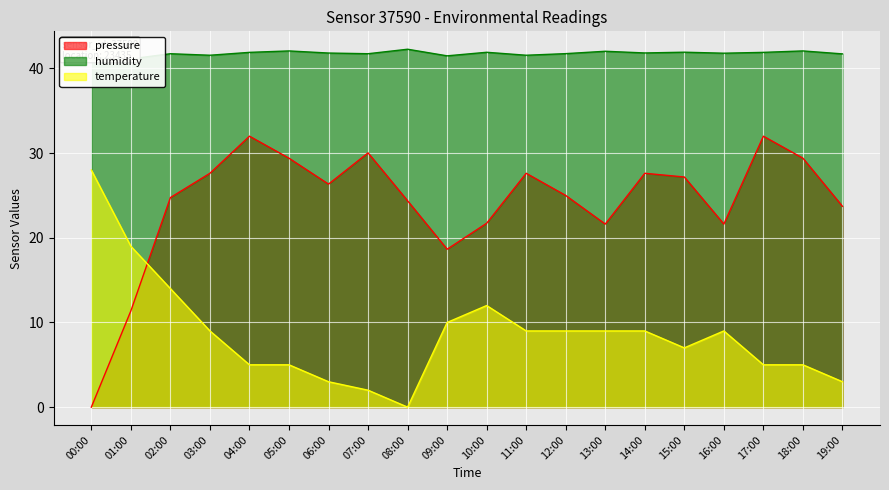

What is the total value across all series at 11:00?

78.2